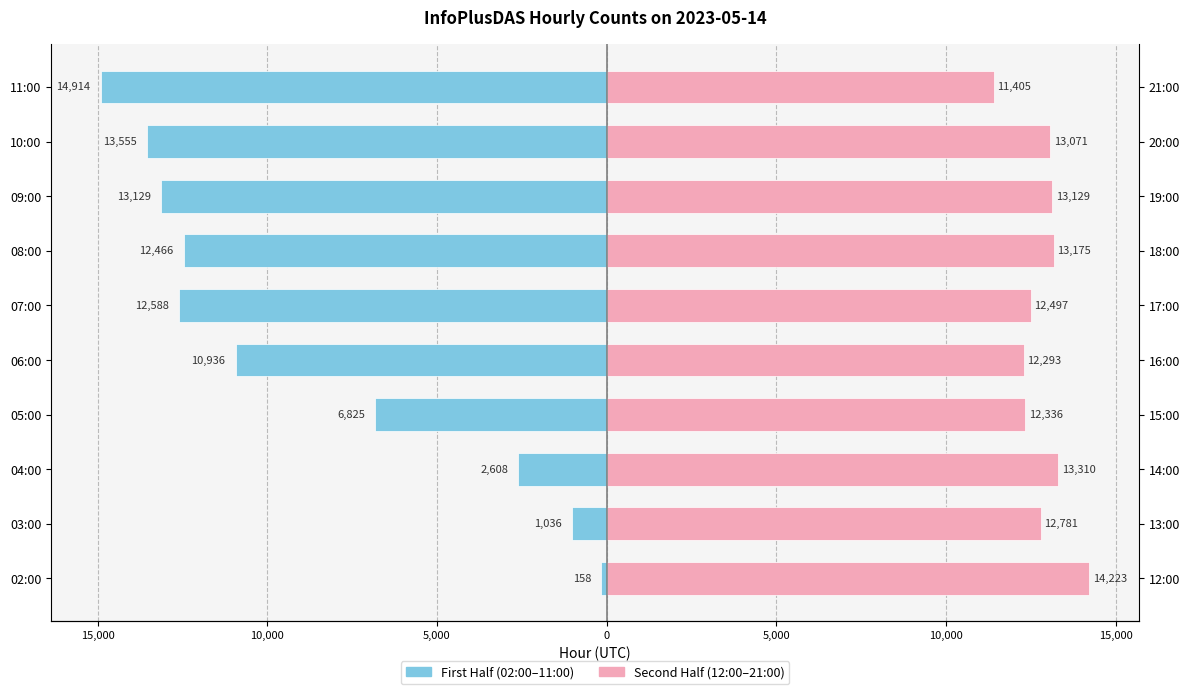

What is the sum of all Second Half (12:00–21:00) values?

128220